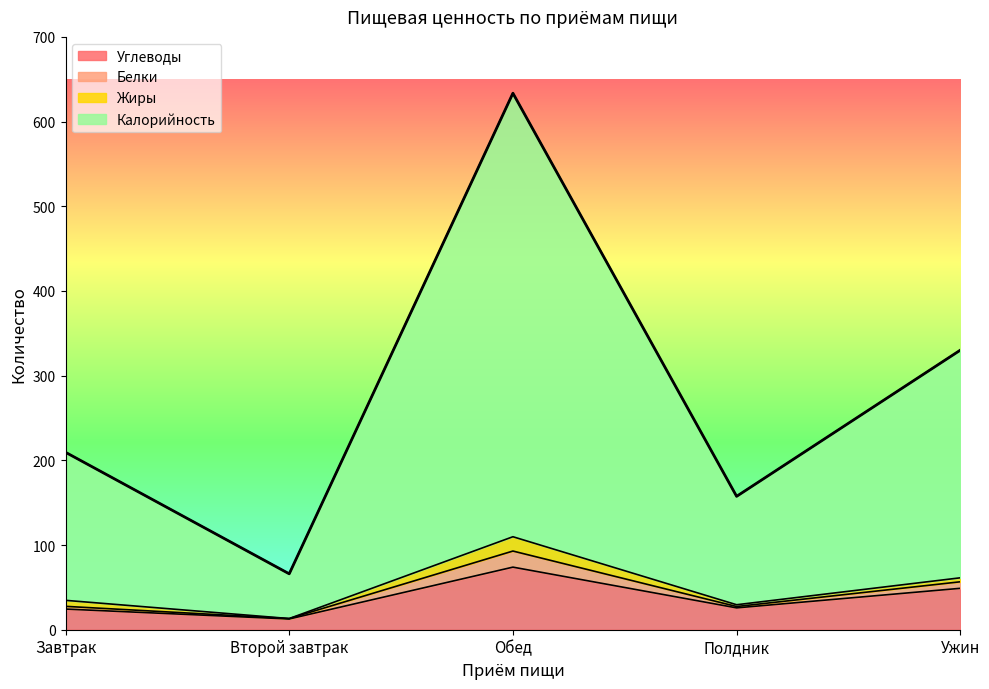

True or false: Калорийность has more than 0 interior local peaks.

True